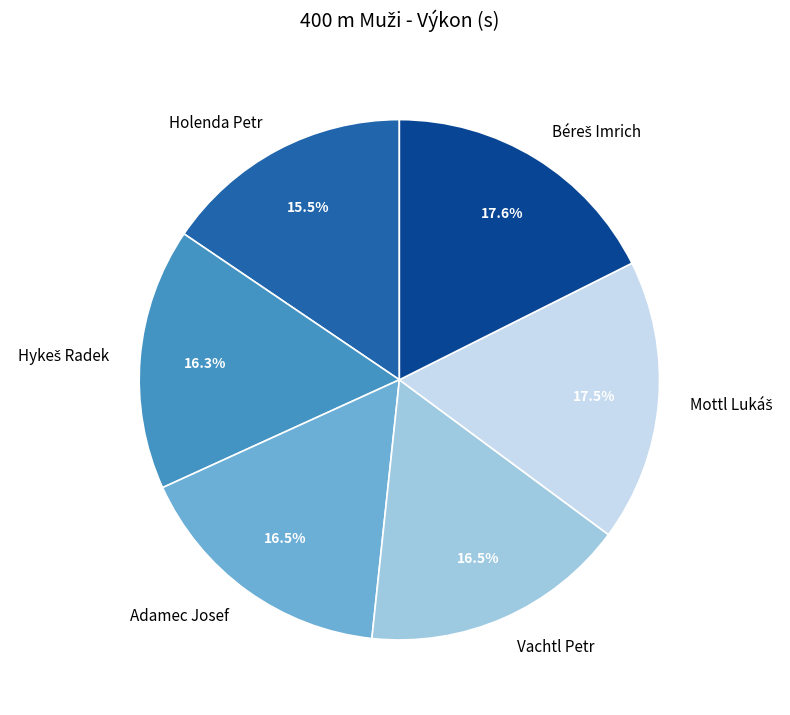

True or false: Vachtl Petr accounts for 31% of the total.

False